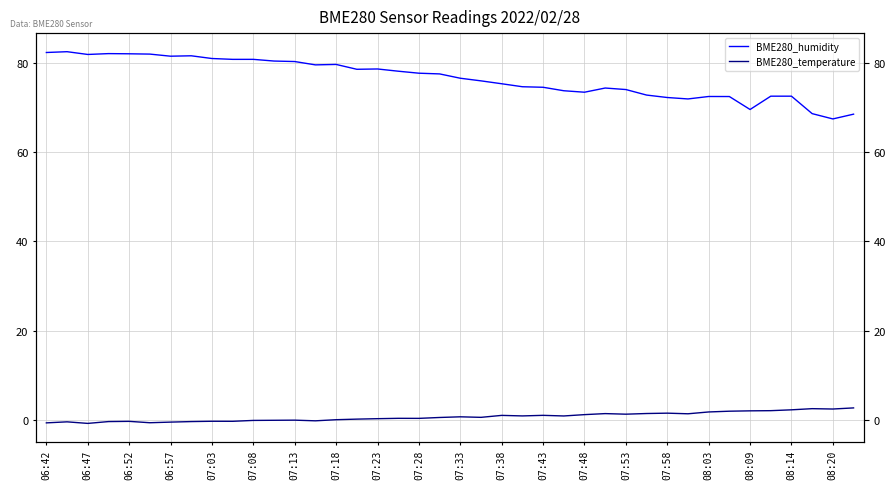

Read the BME280_temperature value at 06:42.

-0.7